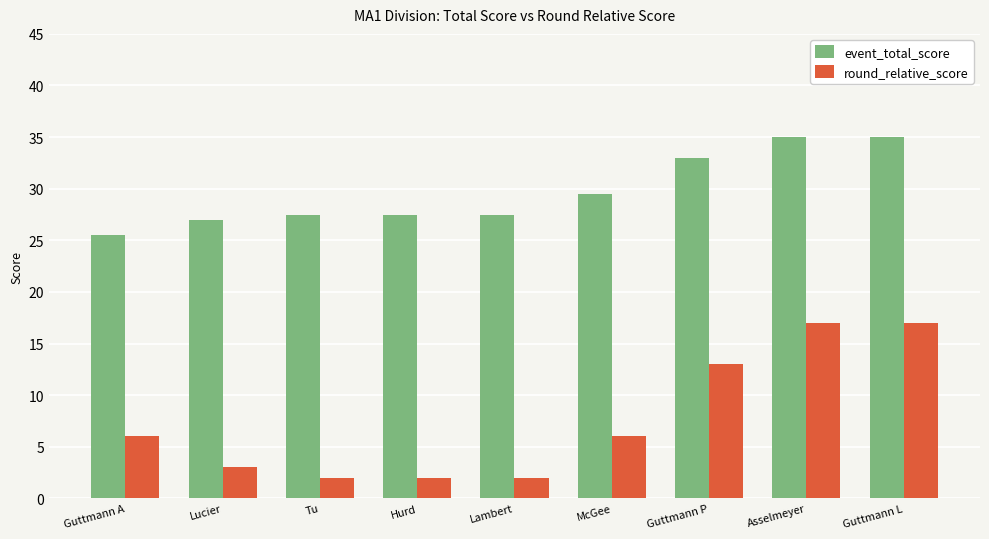

Is it true that round_relative_score equals 3.6 at Guttmann P?

False